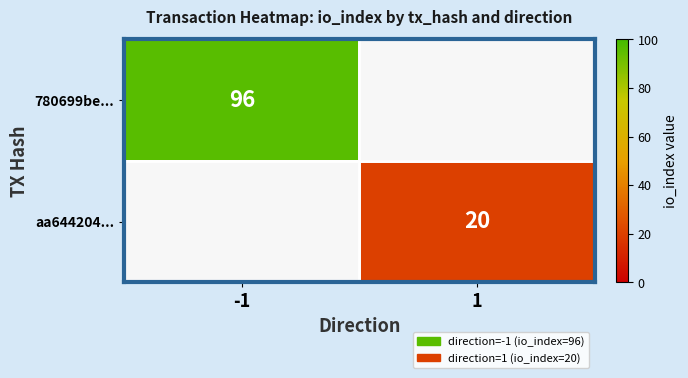

Is it true that 780699be... equals 96 at -1?

True